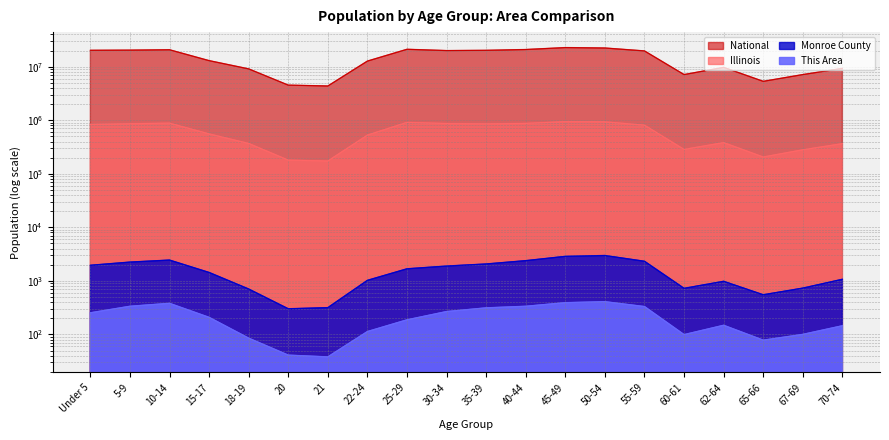

In Monroe County, how many points are lower than both neighbors (excluding endpoints)?

3